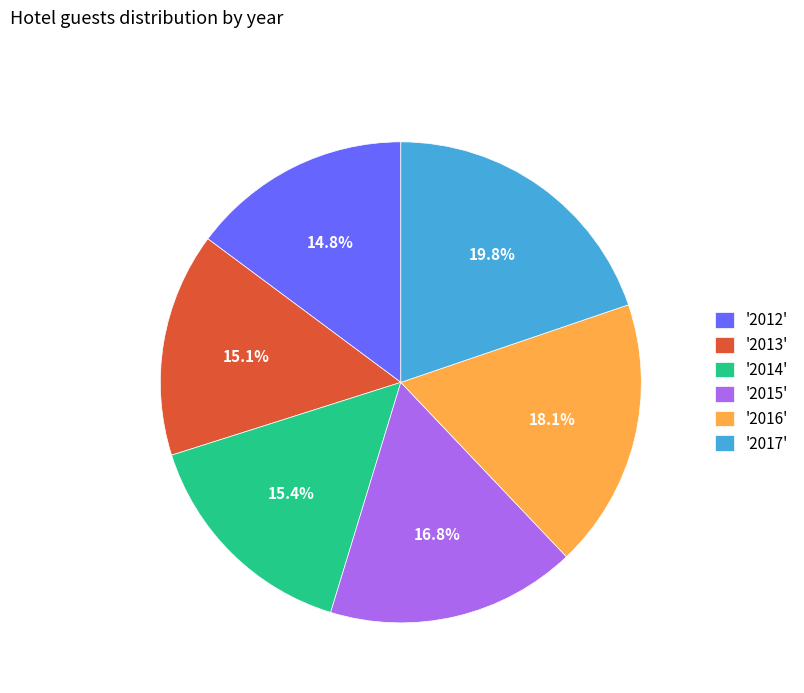

Does any single category account for the majority?

No